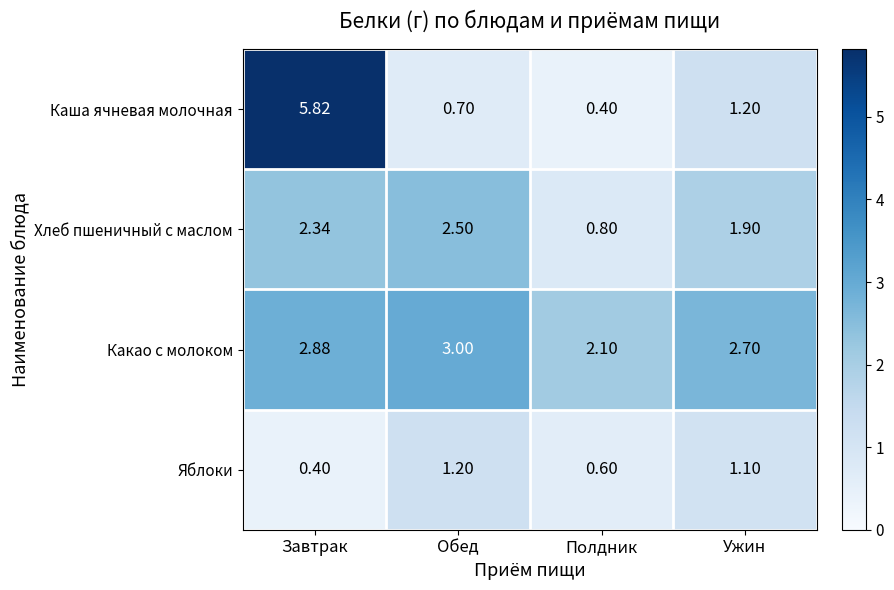

Which series has the widest spread of values?

Каша ячневая молочная